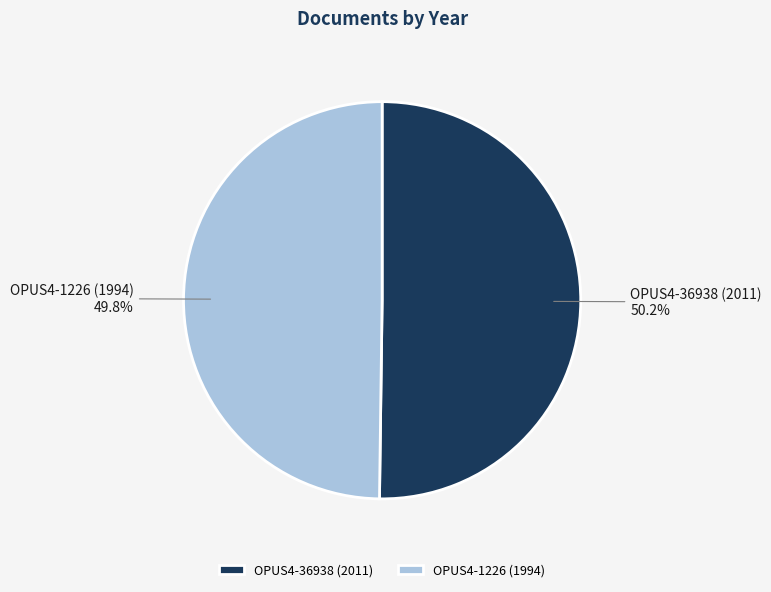

To the nearest percent, what is the combined percentage of OPUS4-36938 (2011) and OPUS4-1226 (1994)?

100%